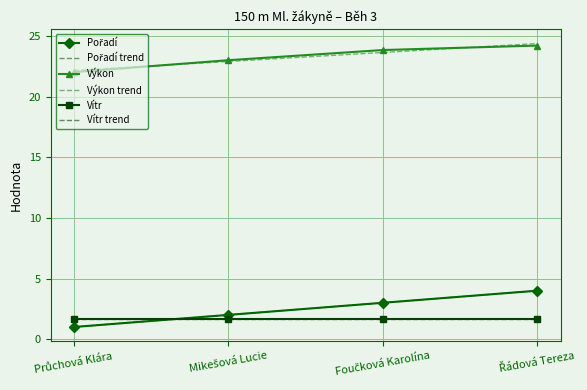

Does the chart have visible grid lines?

Yes